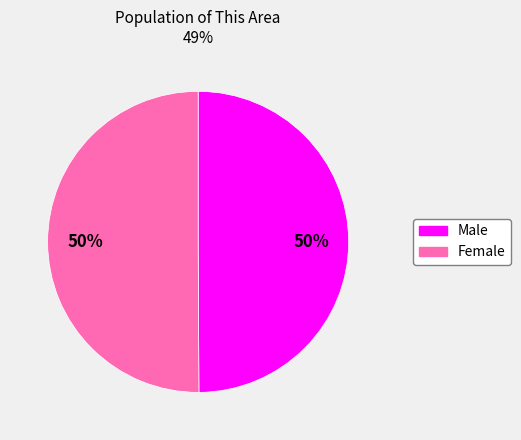

True or false: Male accounts for 57% of the total.

False